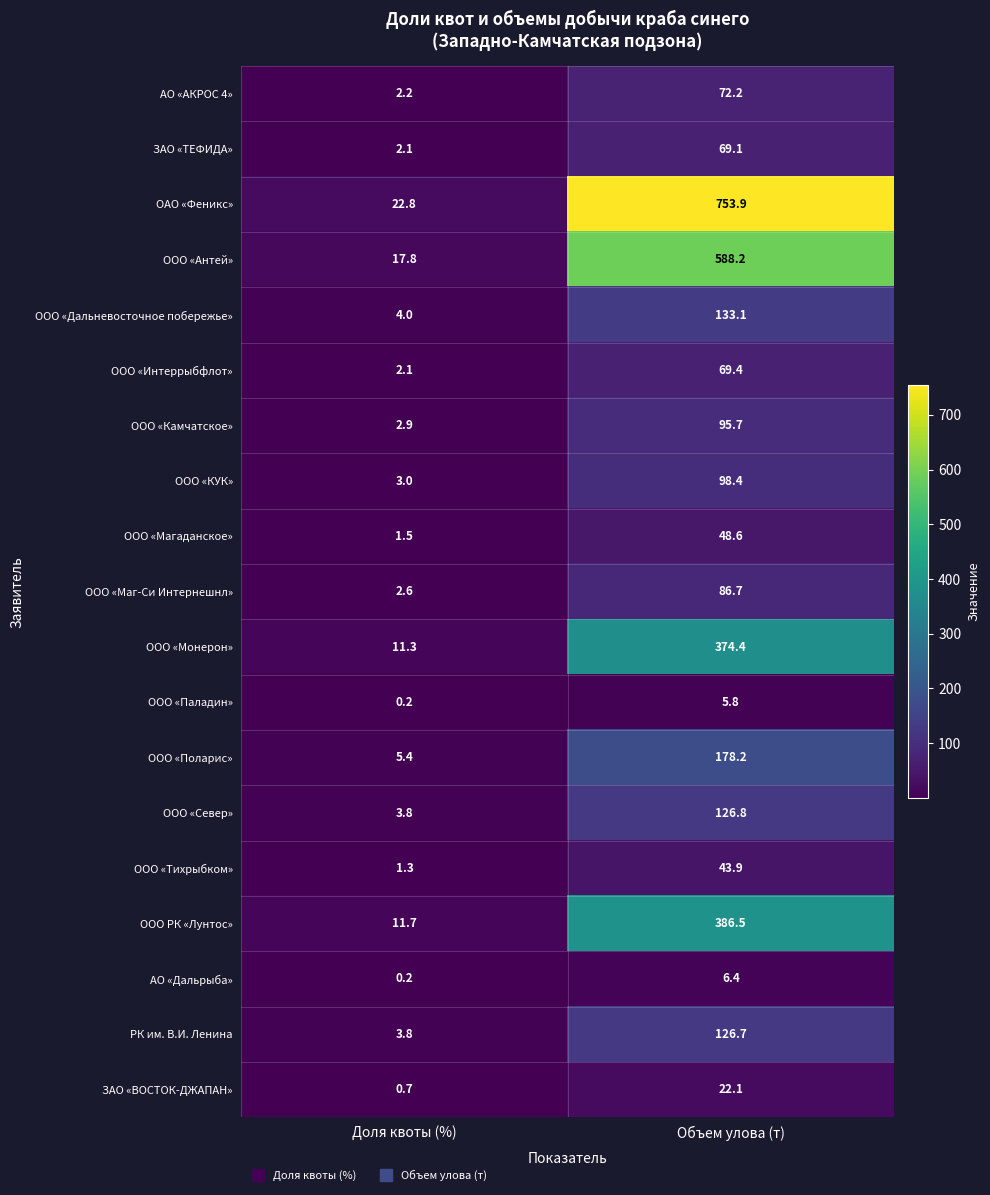

At Объем улова (т), list the series in order from largest to smallest.

ОАО «Феникс», ООО «Антей», ООО РК «Лунтос», ООО «Монерон», ООО «Поларис», ООО «Дальневосточное побережье», ООО «Север», РК им. В.И. Ленина, ООО «КУК», ООО «Камчатское», ООО «Маг-Си Интернешнл», АО «АКРОС 4», ООО «Интеррыбфлот», ЗАО «ТЕФИДА», ООО «Магаданское», ООО «Тихрыбком», ЗАО «ВОСТОК-ДЖАПАН», АО «Дальрыба», ООО «Паладин»